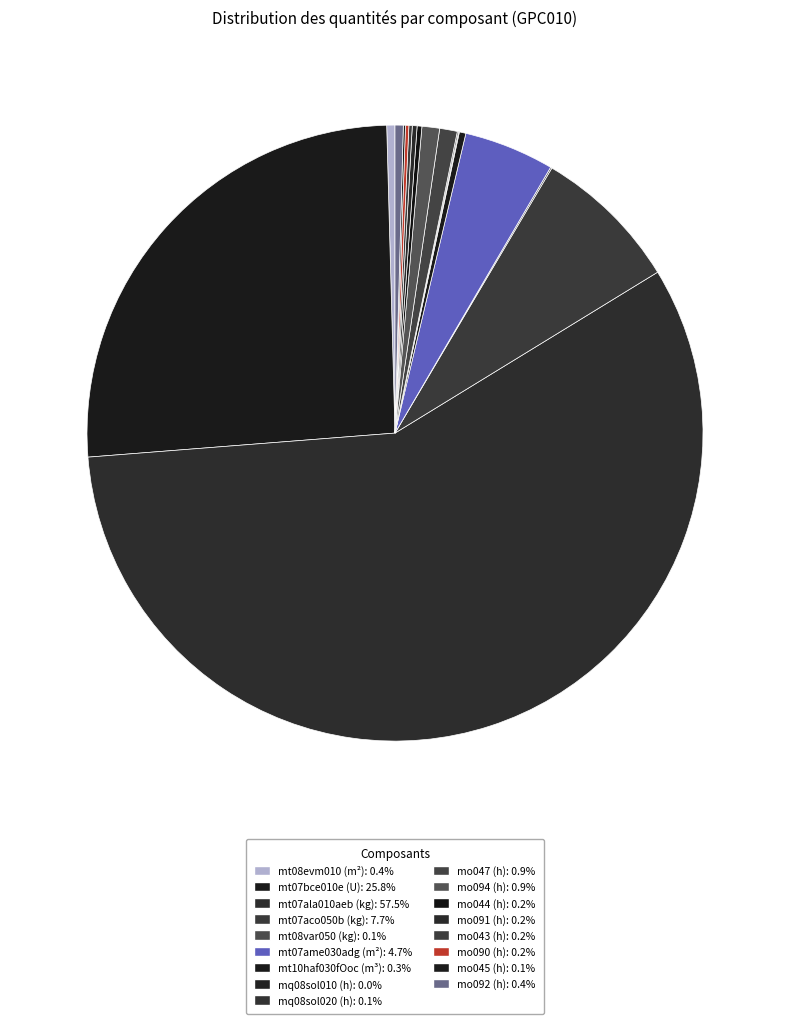

What percentage do mo090 (h) and mo044 (h) together represent?

0.4%